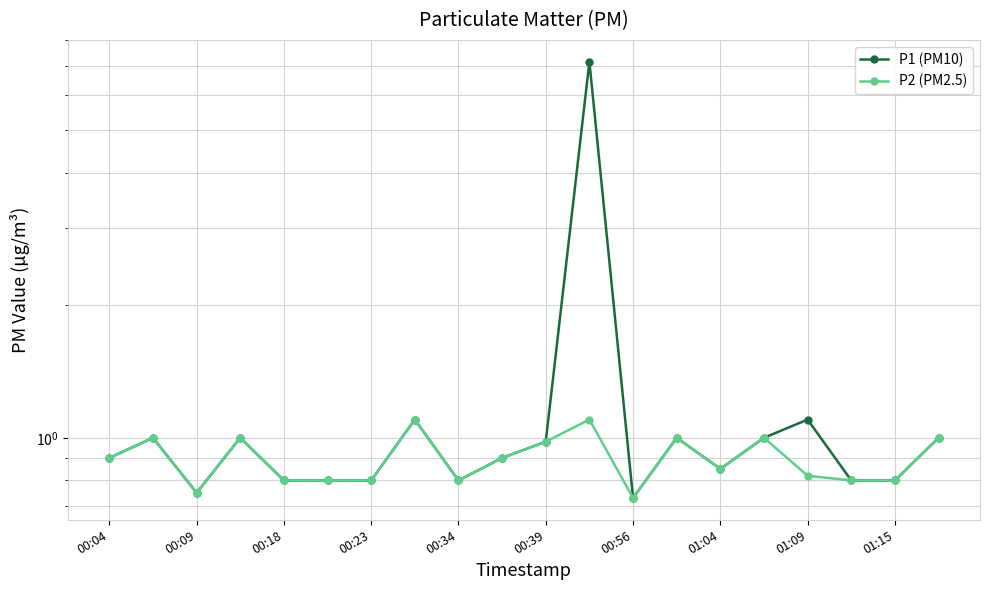

How many lines are shown in the chart?

2